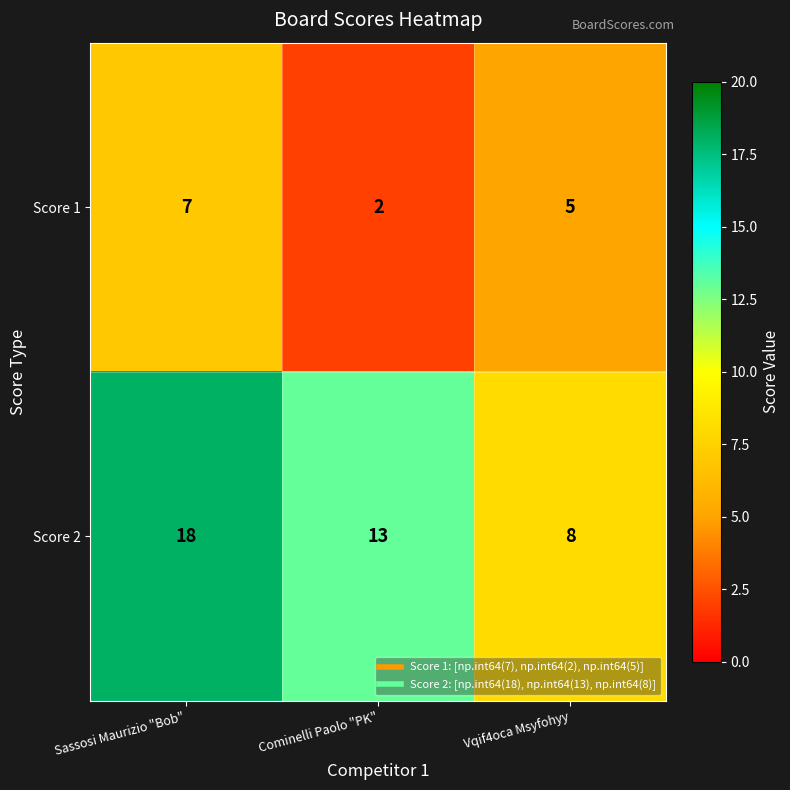

Rank the series by their average value, from highest to lowest.

Score 2, Score 1